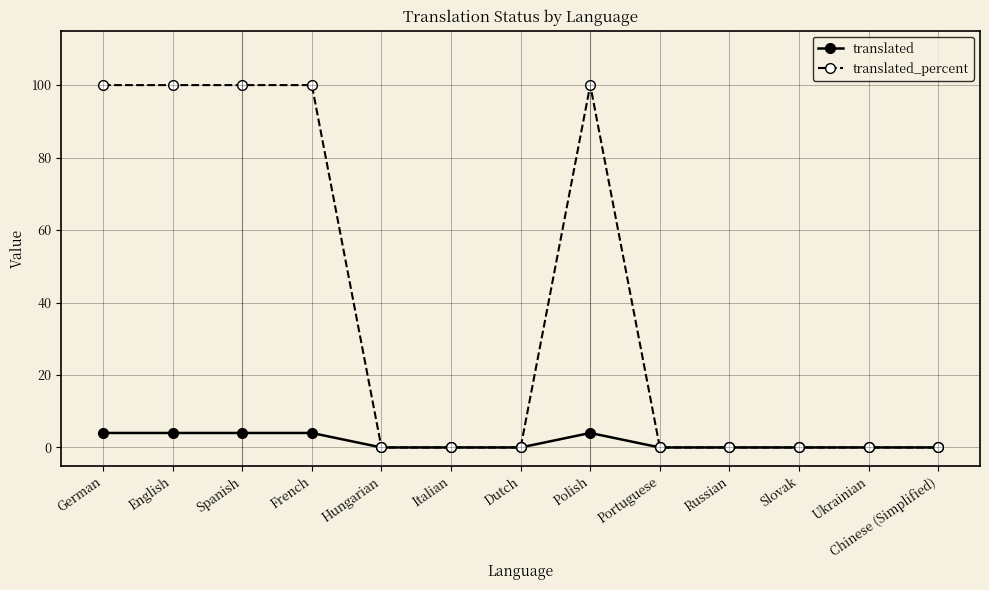

What is the difference between the maximum and minimum values in the translated_percent series?

100